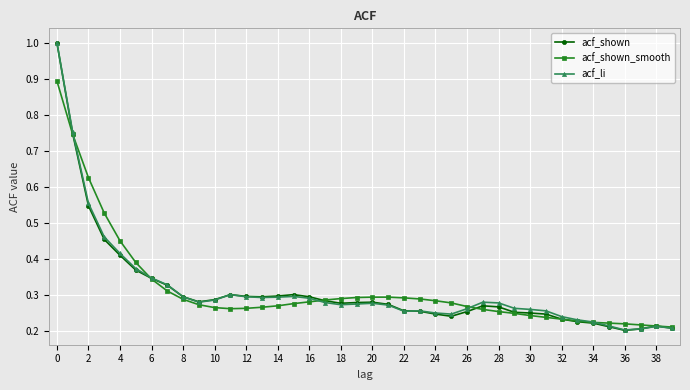

What is the maximum value shown in the chart?

1.0